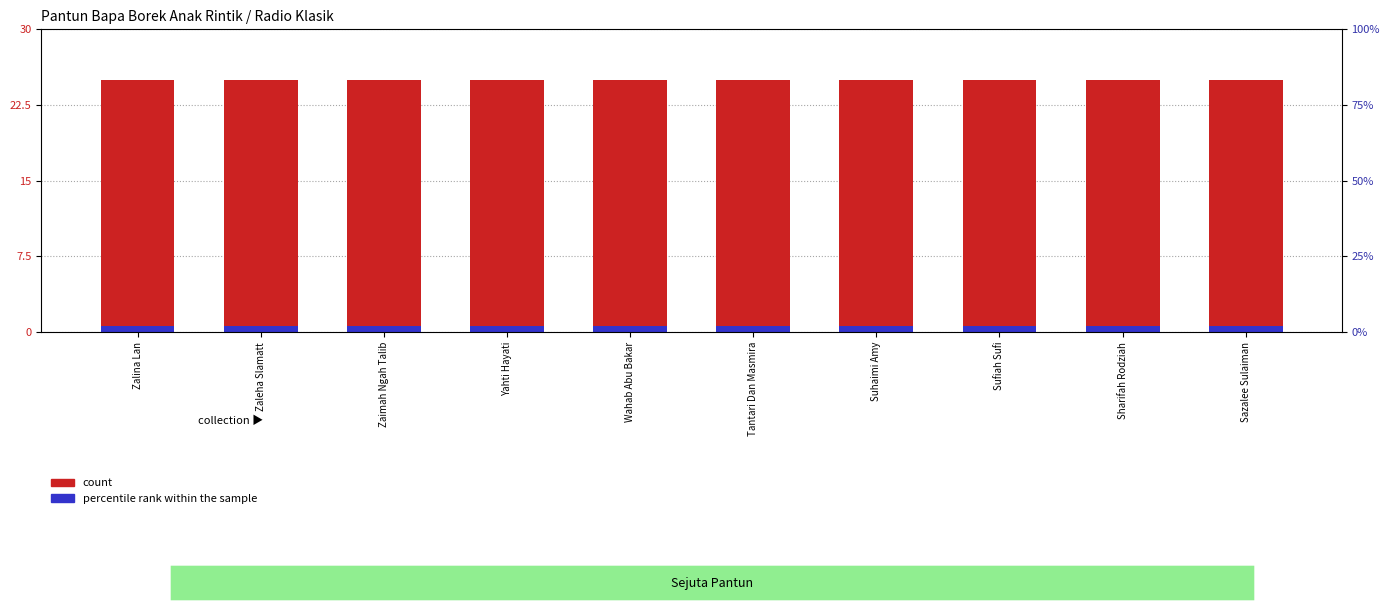

Reading left to right, extract all data points from this chart.

count: Zalina Lan=25.0	Zaleha Slamatt=25.0	Zaimah Ngah Talib=25.0	Yahti Hayati=25.0	Wahab Abu Bakar=25.0	Tantari Dan Masmira=25.0	Suhaimi Amy=25.0	Sufiah Sufi=25.0	Sharifah Rodziah=25.0	Sazalee Sulaiman=25.0
percentile rank within the sample: Zalina Lan=0.6	Zaleha Slamatt=0.6	Zaimah Ngah Talib=0.6	Yahti Hayati=0.6	Wahab Abu Bakar=0.6	Tantari Dan Masmira=0.6	Suhaimi Amy=0.6	Sufiah Sufi=0.6	Sharifah Rodziah=0.6	Sazalee Sulaiman=0.6